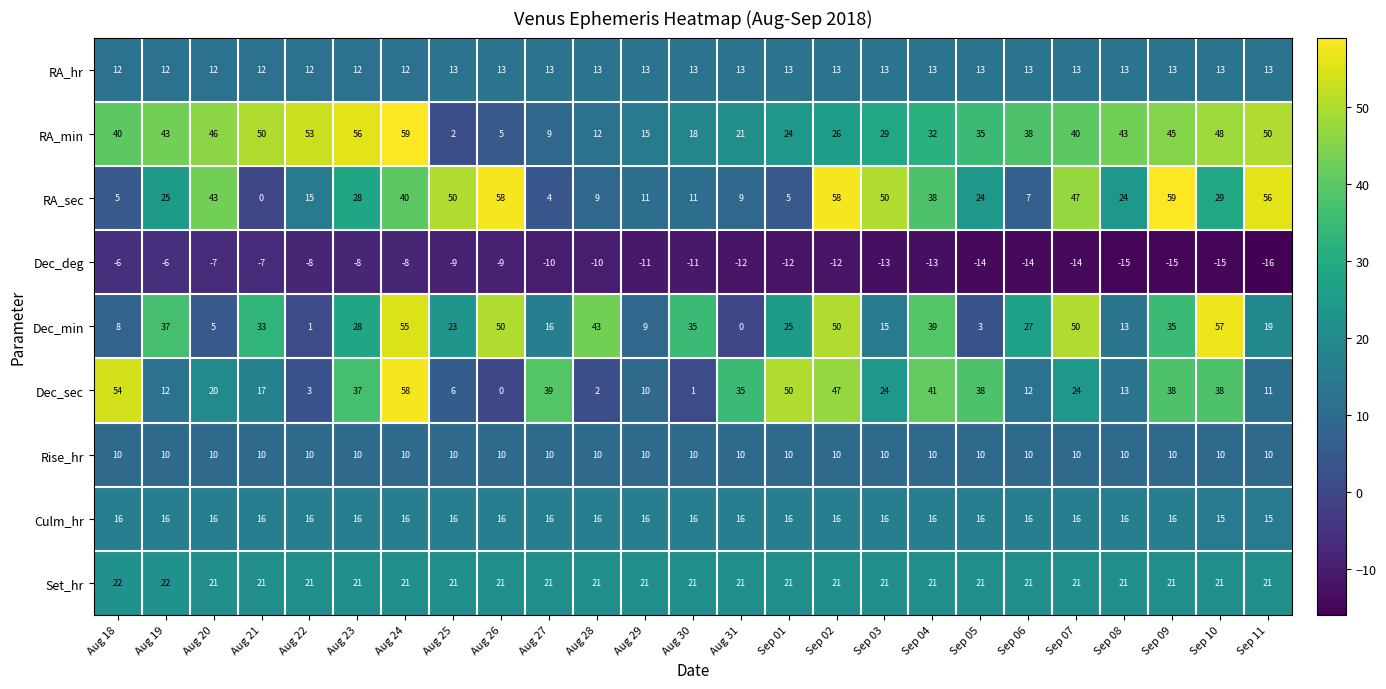

What is the approximate value of RA_sec at Aug 19?

25